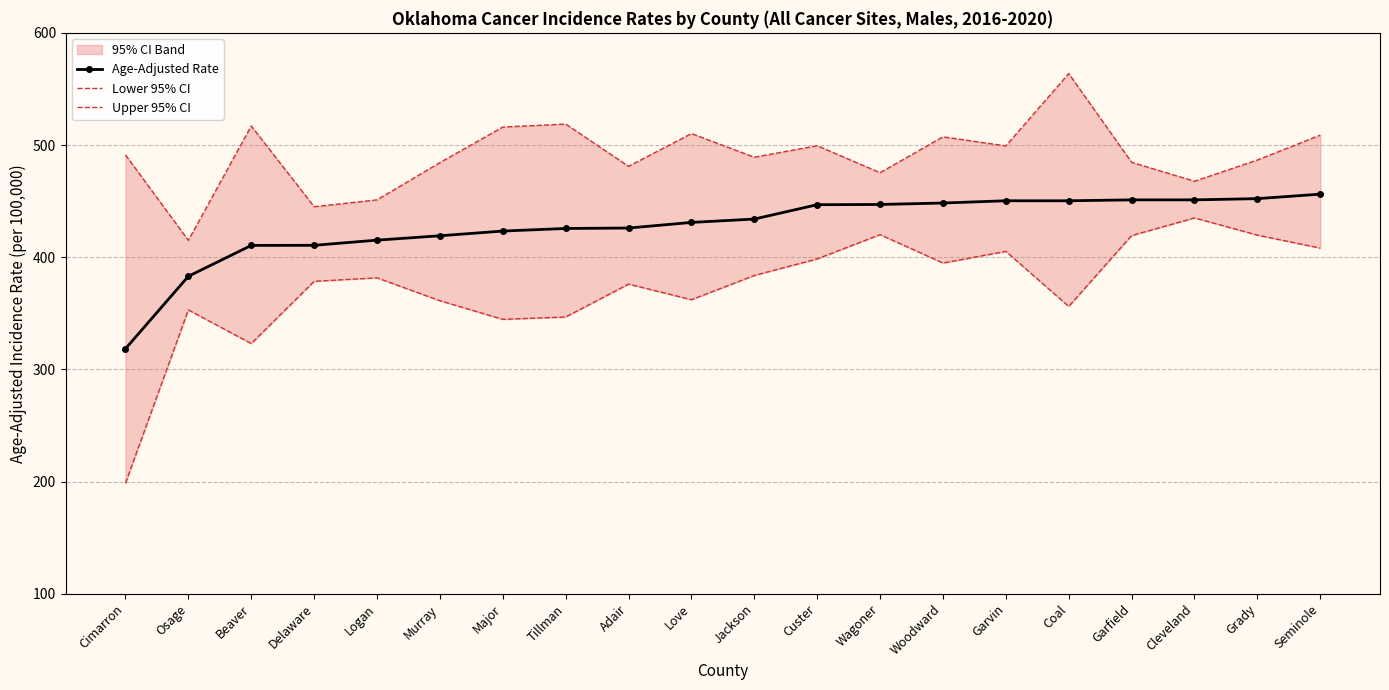

How many data points in Lower 95% CI are above 381?

10